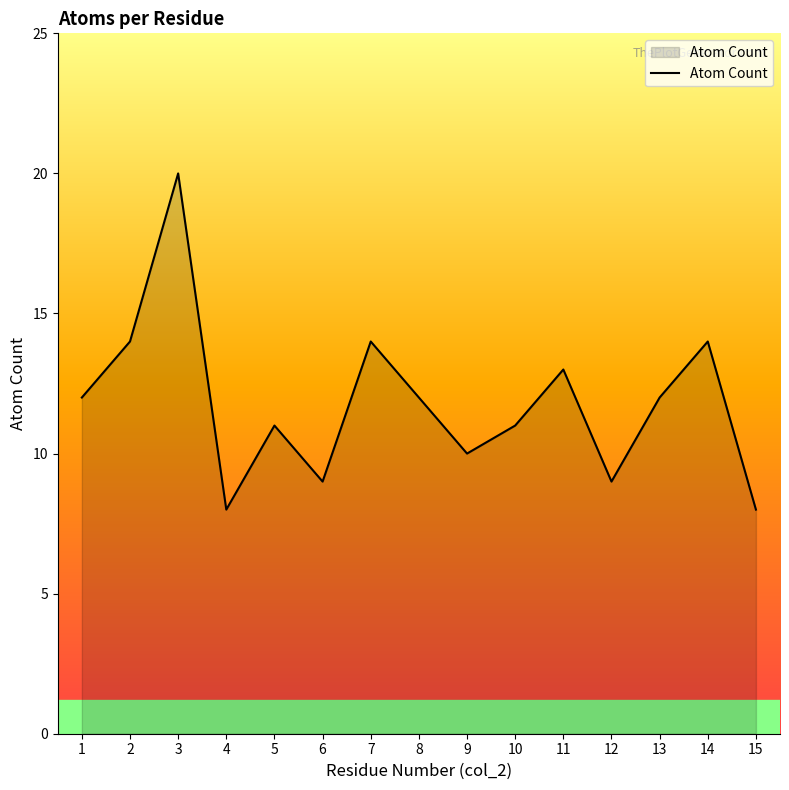

Where is the first local maximum?

3